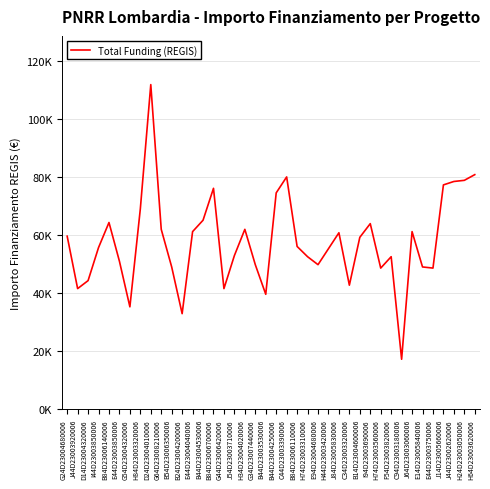

Where is the data nearest to the value 64616?

B84D23006140006